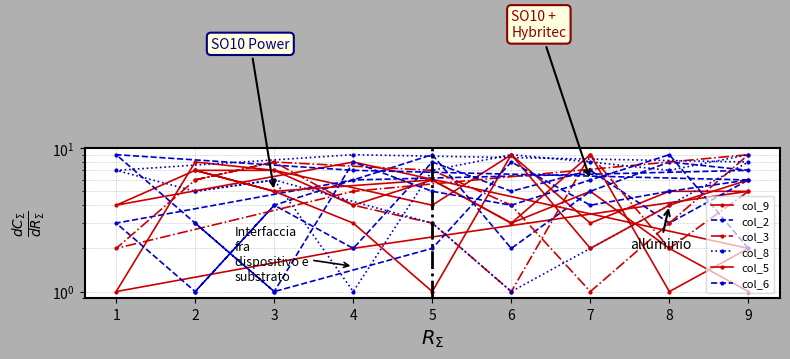

How many lines are shown in the chart?

6